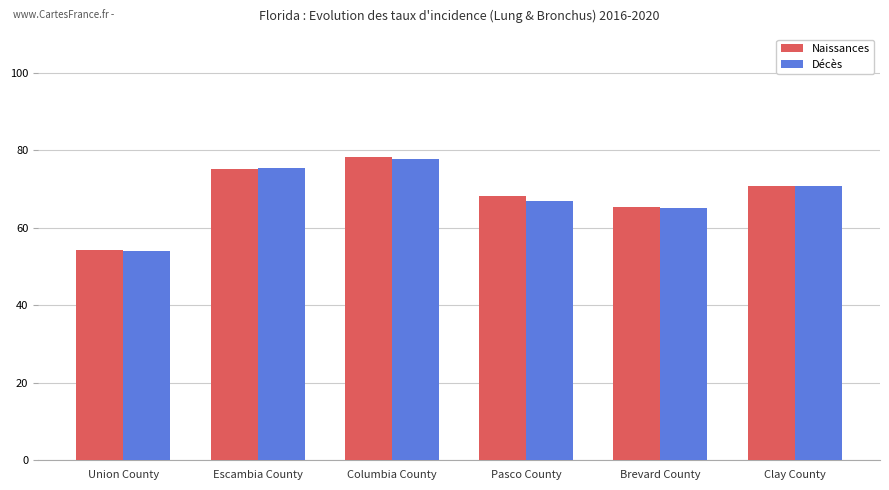

What is the minimum value shown in the chart?

54.0